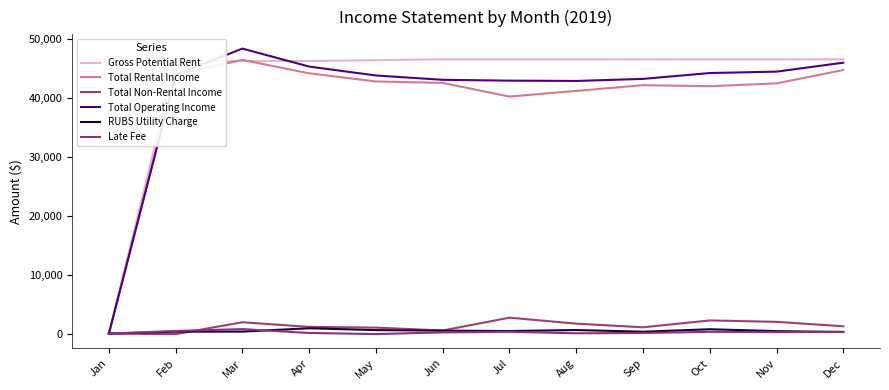

Reading right to left, list all the values displayed in this chart.

Gross Potential Rent: 46480.0	46480.0	46480.0	46480.0	46480.0	46480.0	46480.0	46335.0	46190.0	46190.0	46190.0	0.0
Total Rental Income: 44663.7	42401.1	41923.4	42091.8	41126.8	40164.0	42482.7	42726.5	44108.6	46372.6	43930.2	0.0
Total Non-Rental Income: 1242.5	1990.5	2228.8	1068.4	1685.8	2699.6	524.0	1012.8	1138.2	1921.0	-83.2	0.0
Total Operating Income: 45906.3	44391.5	44152.3	43160.2	42812.6	42863.6	43006.7	43739.3	45246.9	48293.7	43847.1	0.0
RUBS Utility Charge: 270.9	419.0	734.5	319.2	602.6	436.3	499.8	589.2	903.4	336.0	324.0	0.0
Late Fee: 289.5	250.0	300.0	105.0	50.0	305.0	200.0	-80.0	107.4	758.4	449.3	0.0